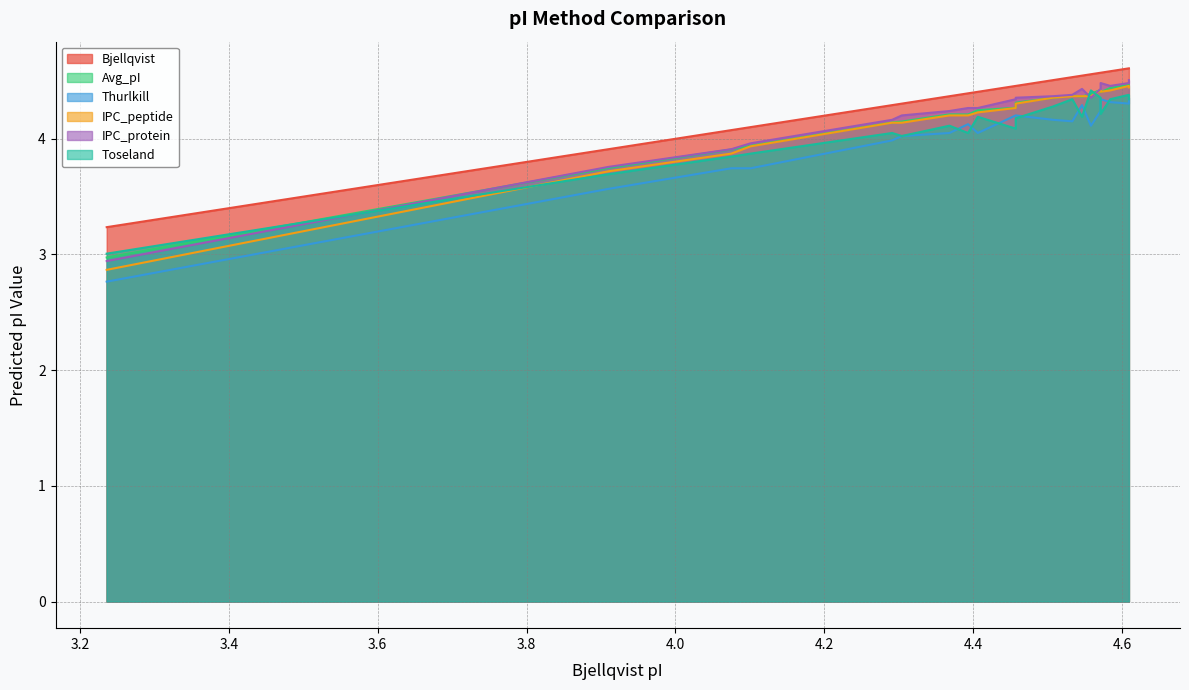

Which series has the widest spread of values?

IPC_protein